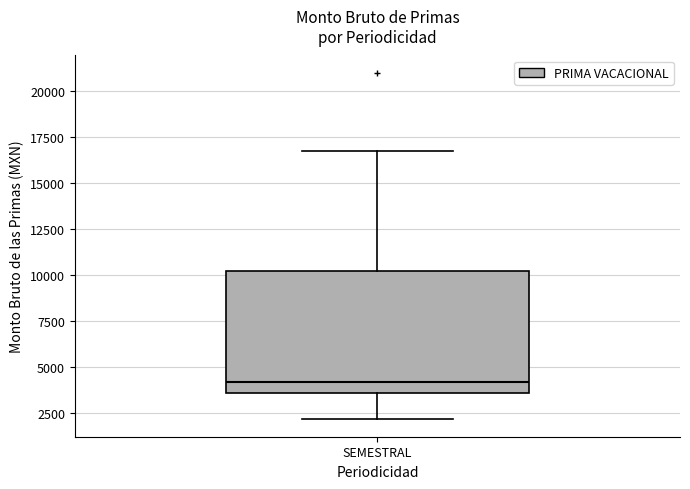

Where does the lower whisker of the box for SEMESTRAL end on the y-axis? The values are not printed on the chart, so give them approximately, as read against the axis.

2000